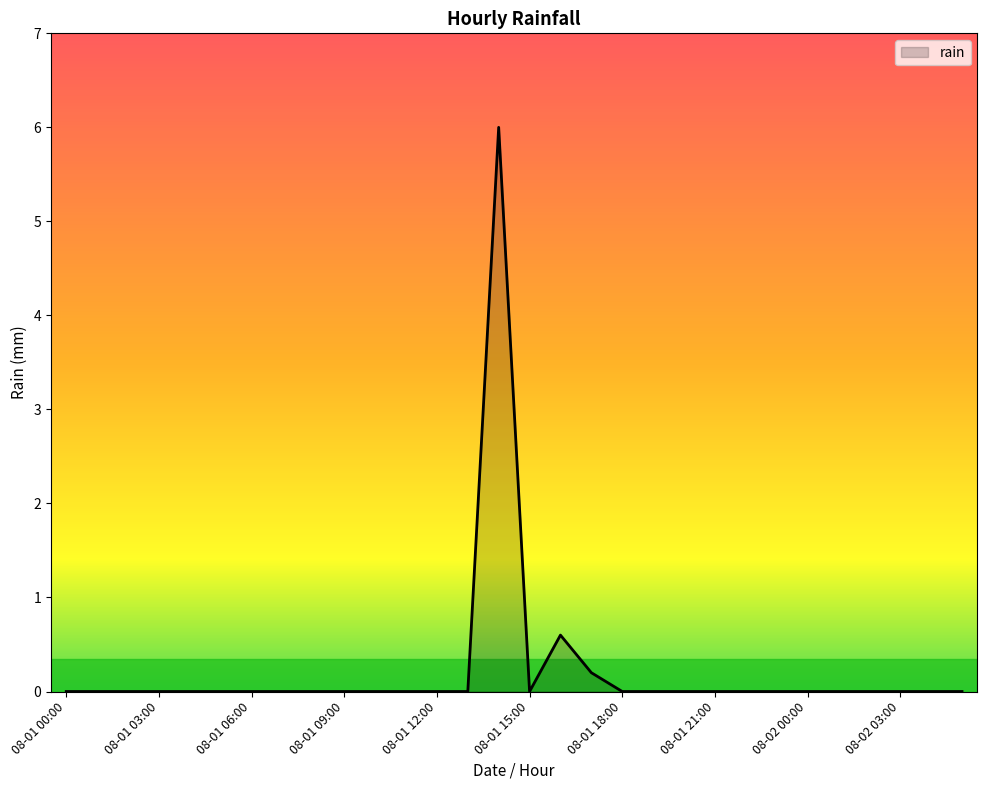

What is the difference between the maximum and minimum values?

6.0